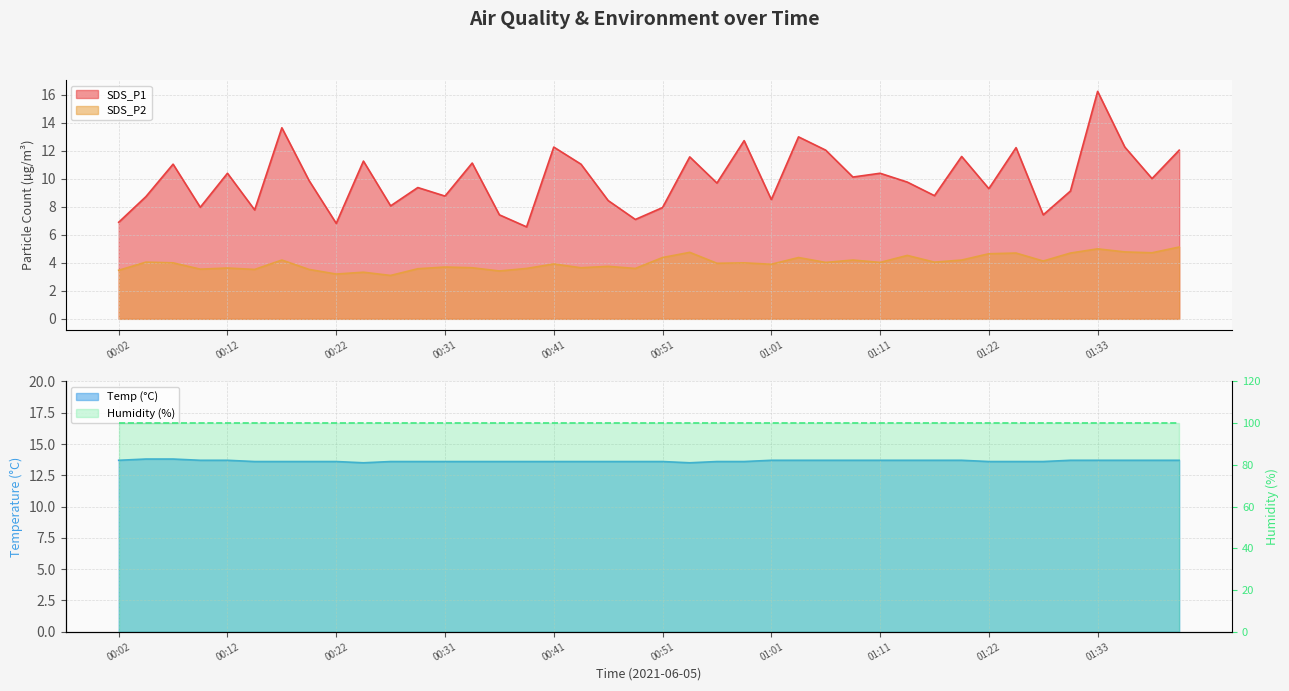

What is the difference between the maximum and second lowest values in the SDS_P2 series?

1.9